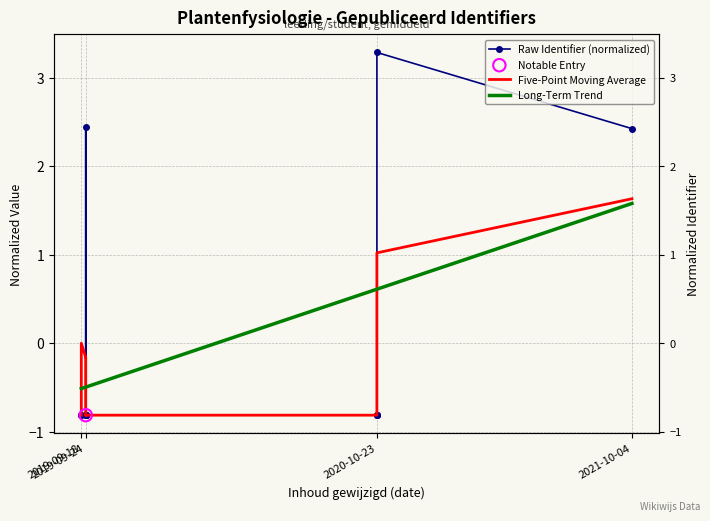

Which series contains the lowest Y value?

Raw Identifier (normalized)